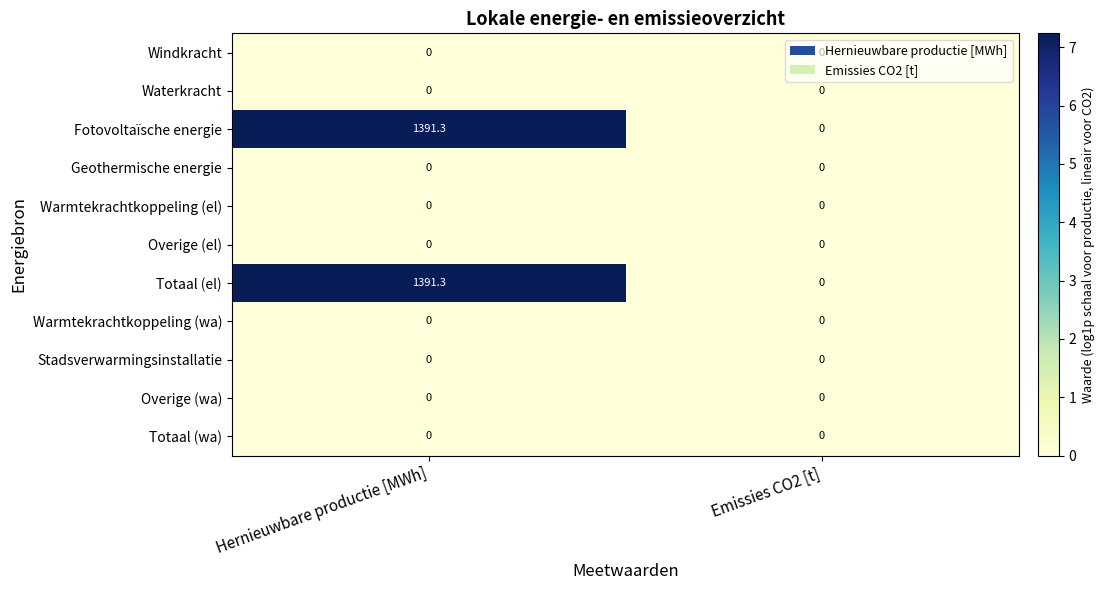

What is the difference between the highest and lowest values at Hernieuwbare productie [MWh]?

1391.3